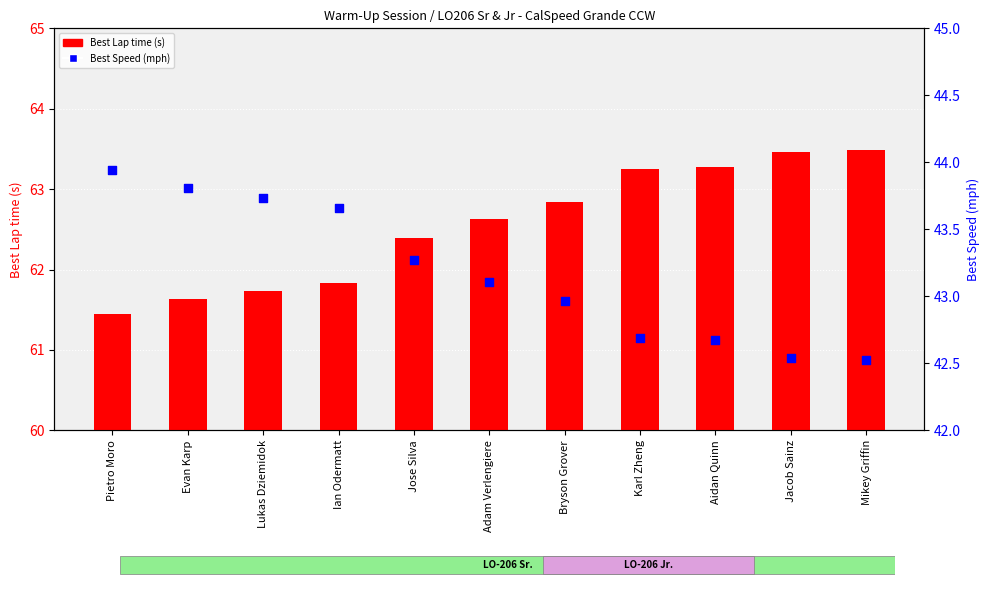

Which series has the largest Y range (max minus min)?

Best Lap time